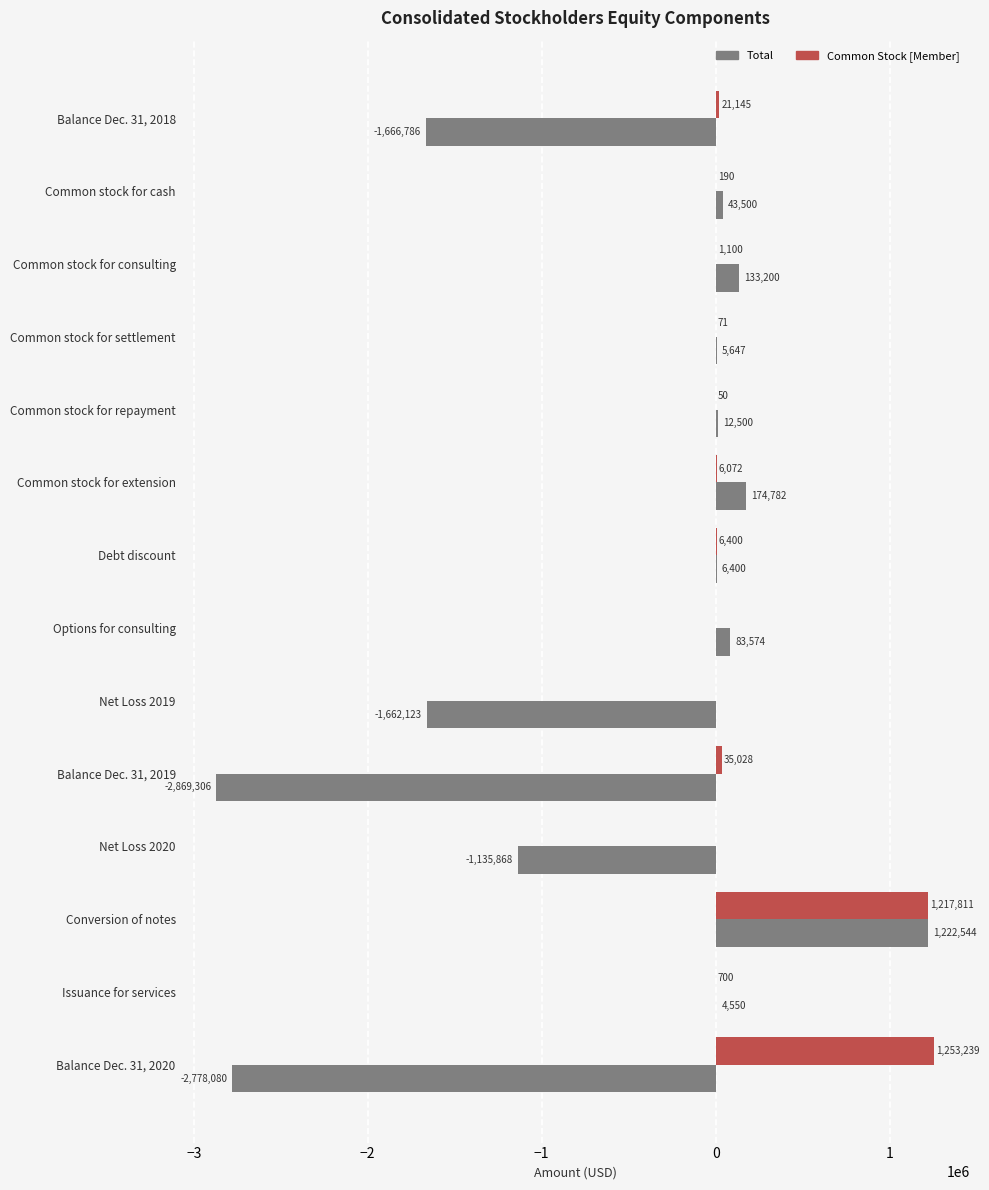

What value does the Common Stock [Member] series have at Common stock for cash?

190